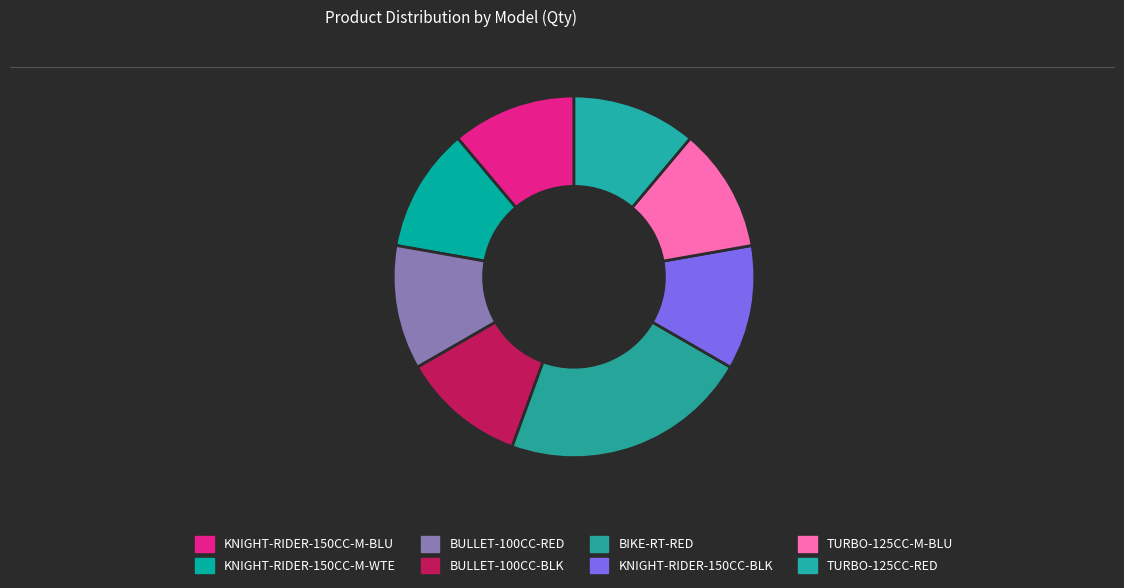

True or false: BULLET-100CC-RED accounts for 11% of the total.

True